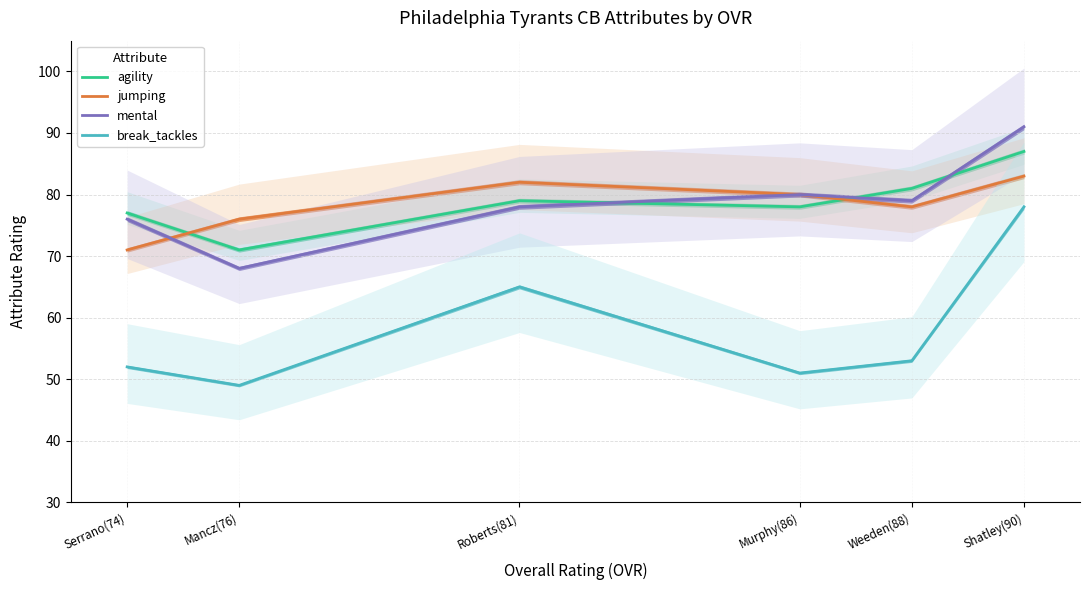

What is the total value across all series at Murphy(86)?

289